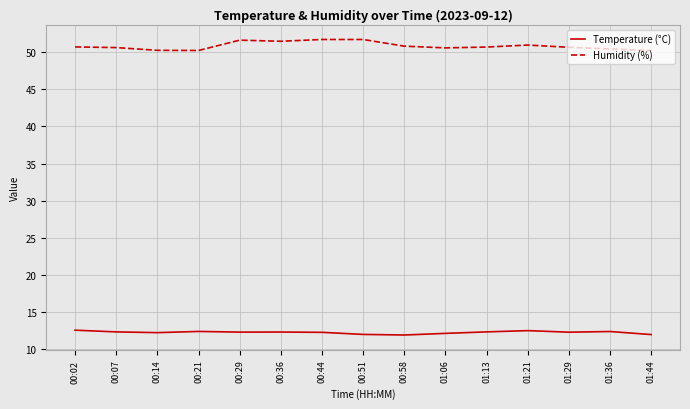

What is the total value across all series at 01:29?

63.0